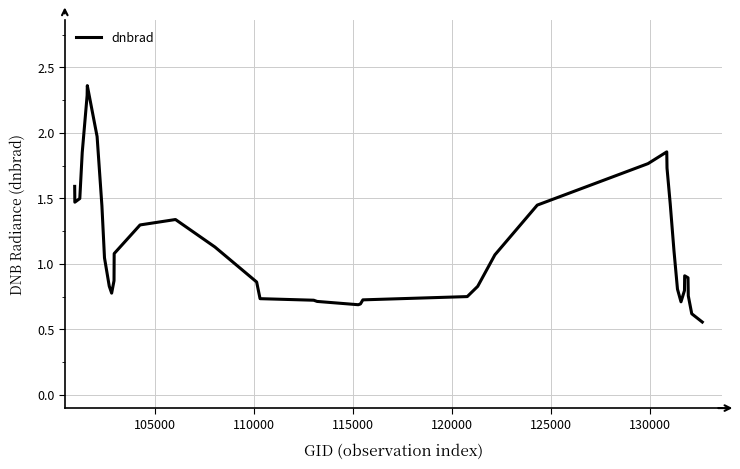

What is the average value?

1.2